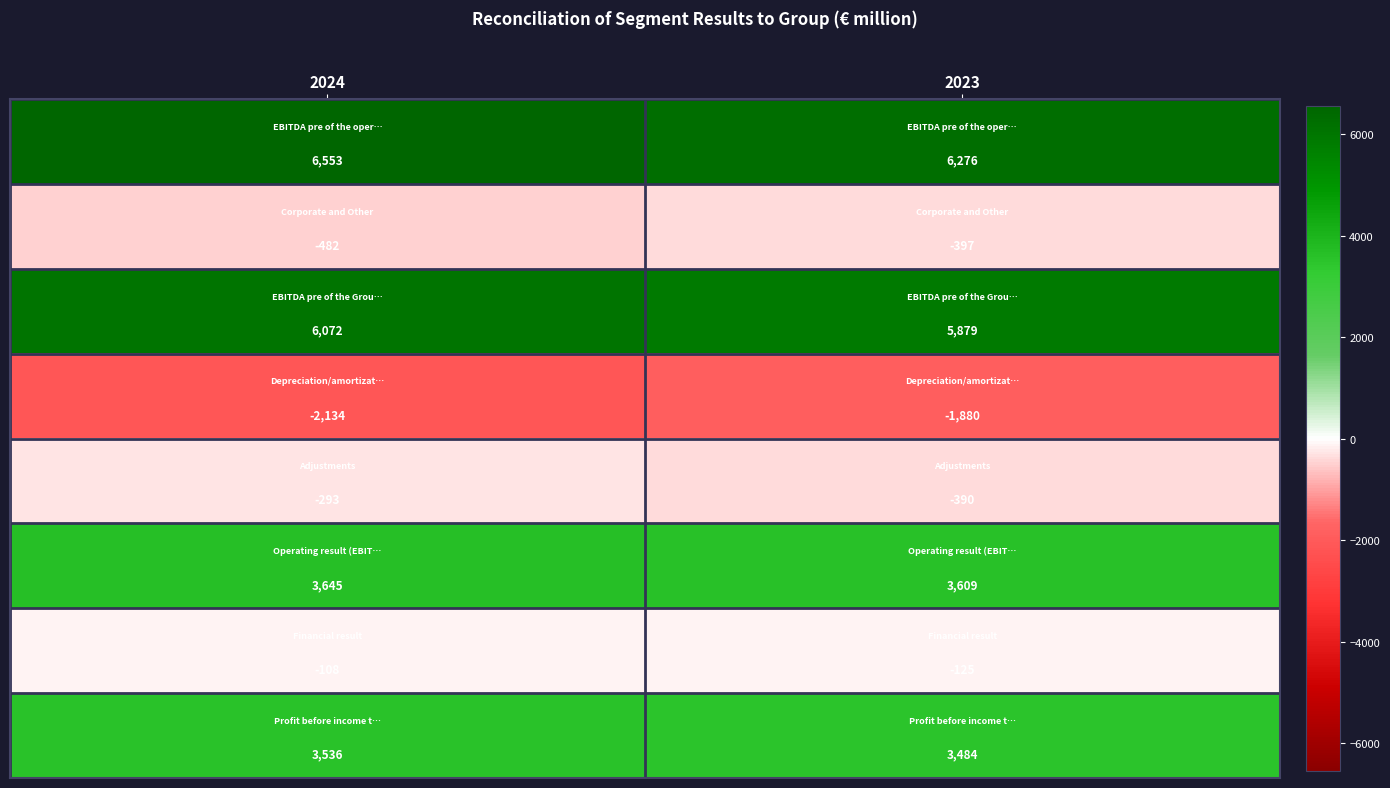

What is the difference between the highest and lowest values at 2024?

8687